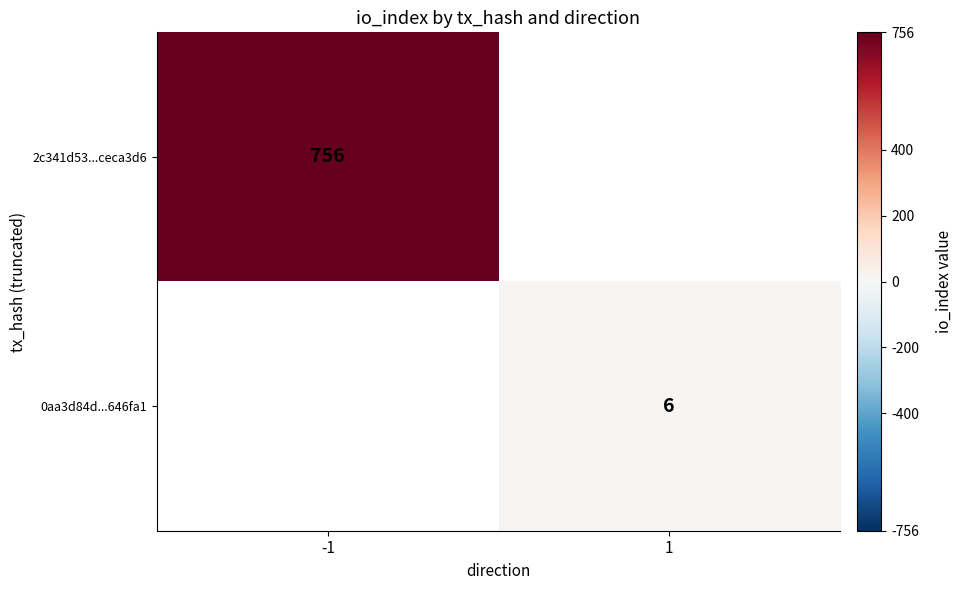

Is it true that 2c341d53...ceca3d6 equals 756 at -1?

True